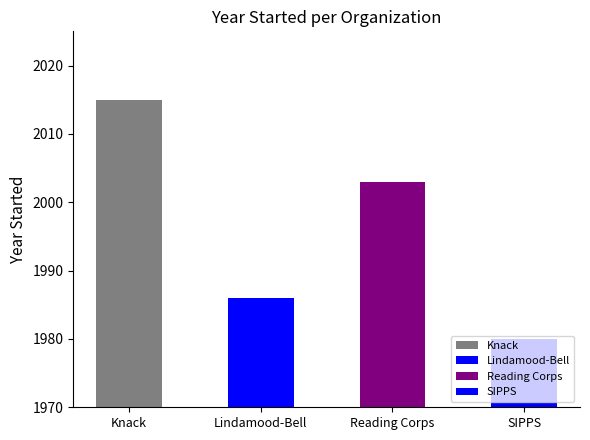

Which label corresponds to the smallest value in the chart?

SIPPS